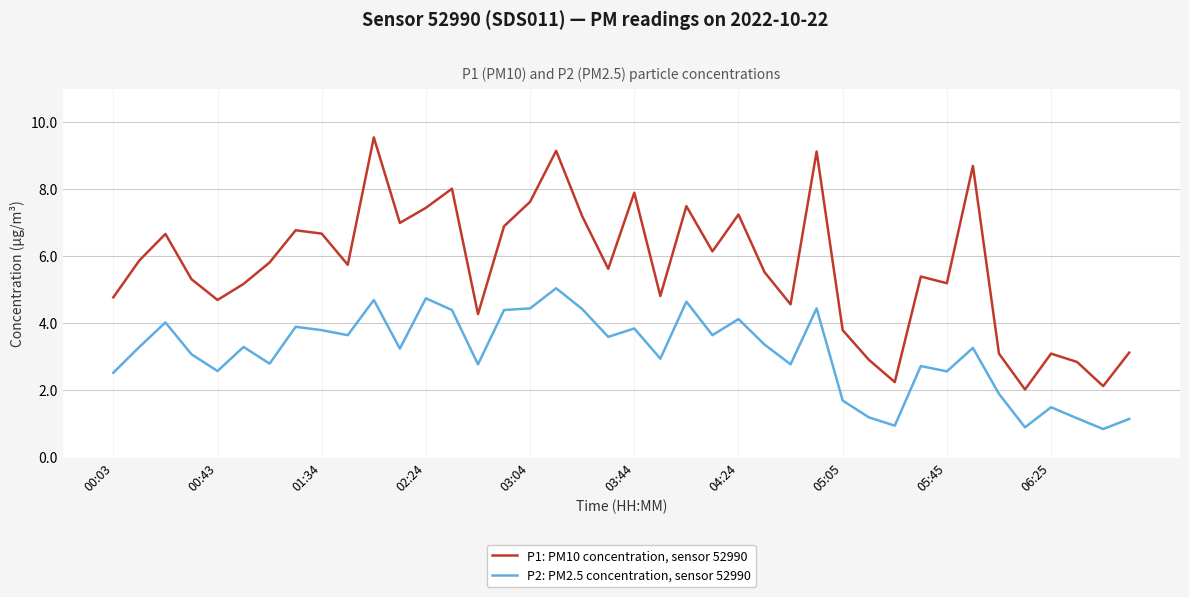

True or false: P1: PM10 concentration, sensor 52990 and P2: PM2.5 concentration, sensor 52990 intersect in this chart.

False